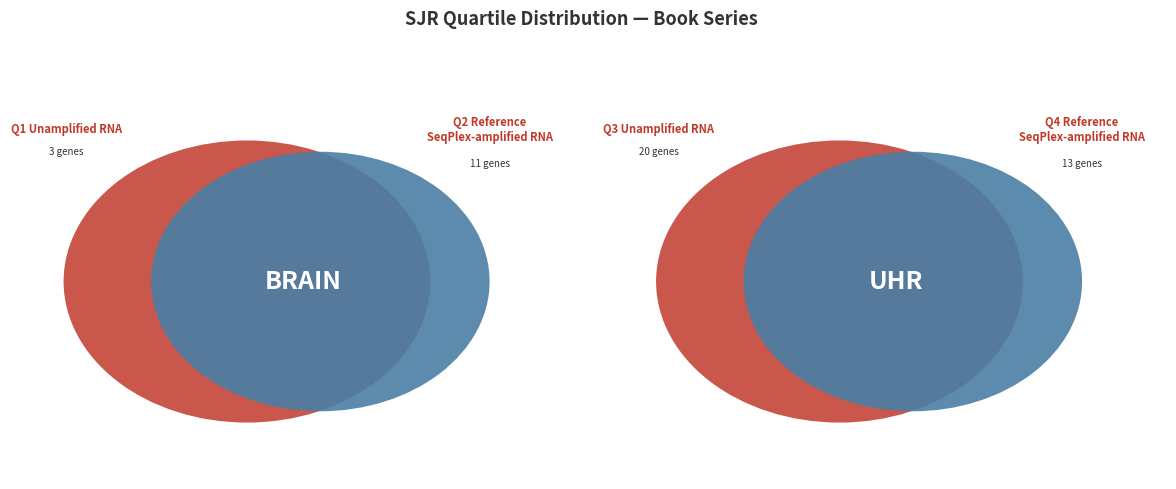

Between Q4 and Q2, which is larger?

Q4